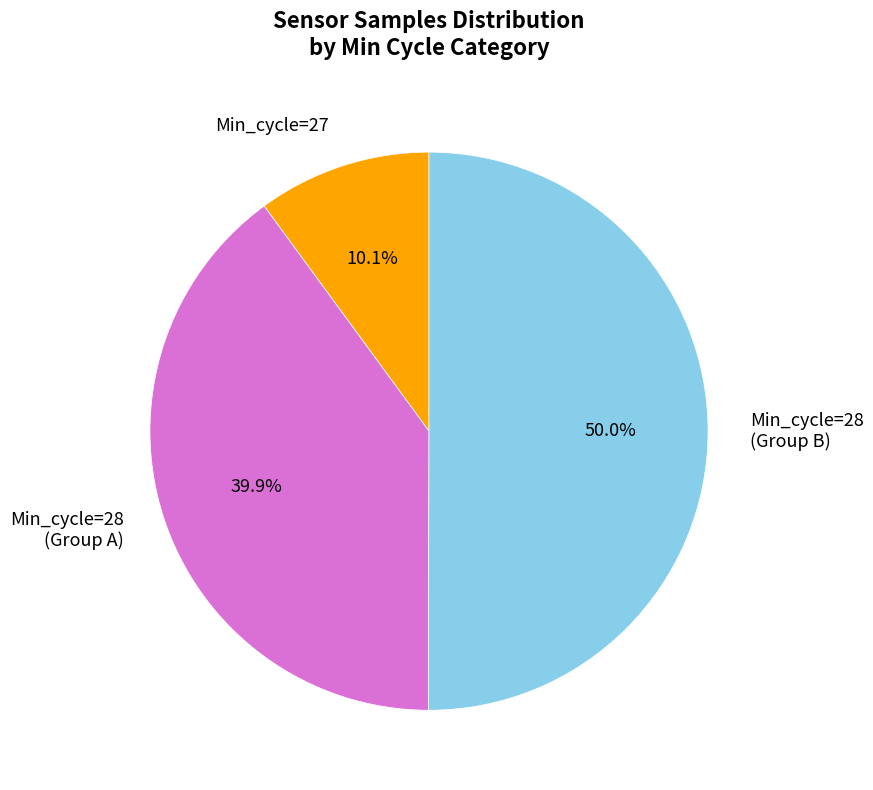

How many segments does this pie chart have?

3